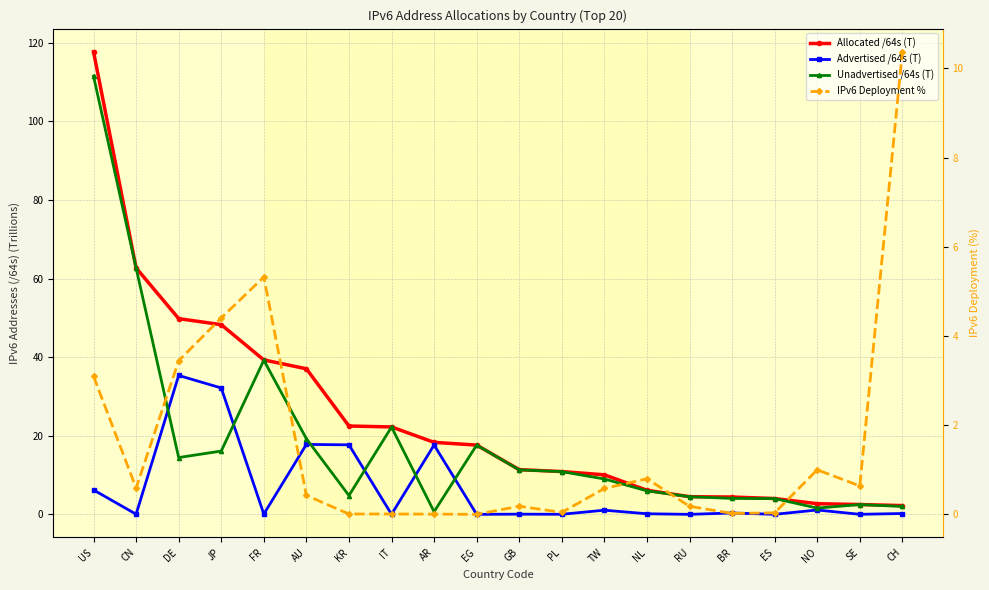

Which series has the largest total across all categories?

Allocated /64s (T)